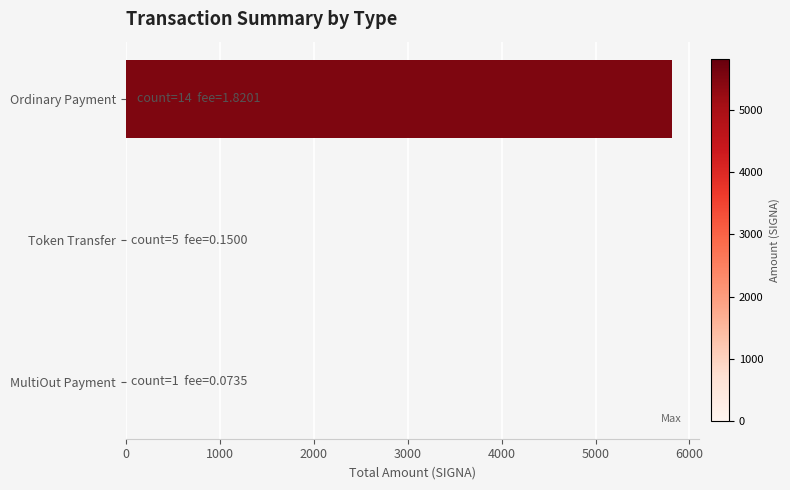

What is the sum of the values at Token Transfer and Ordinary Payment?

5811.4